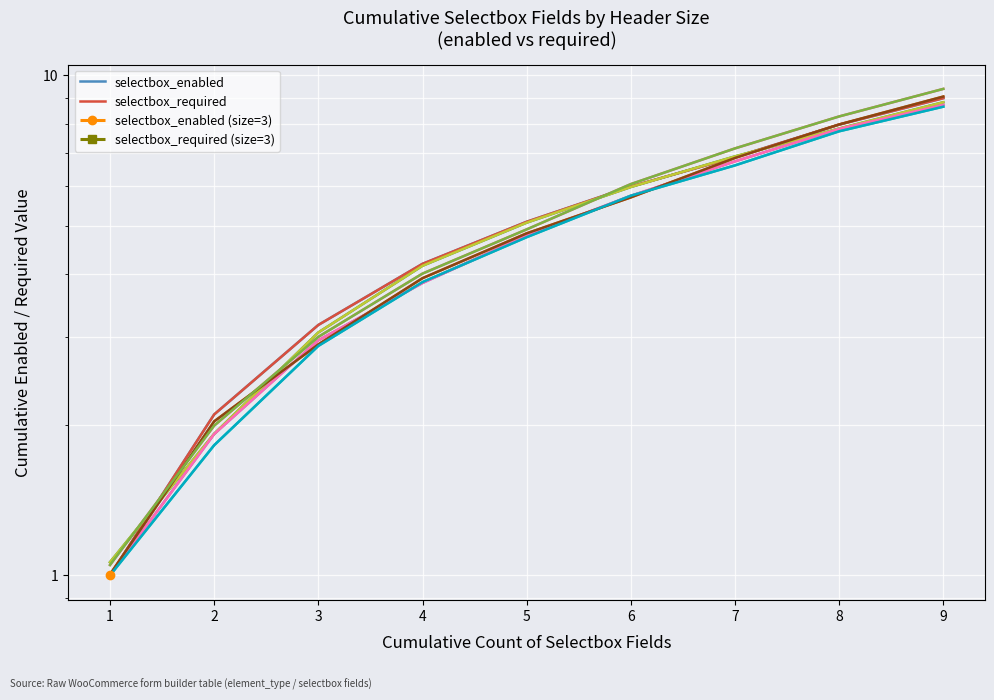

Which series has the largest range (max minus min)?

selectbox_enabled